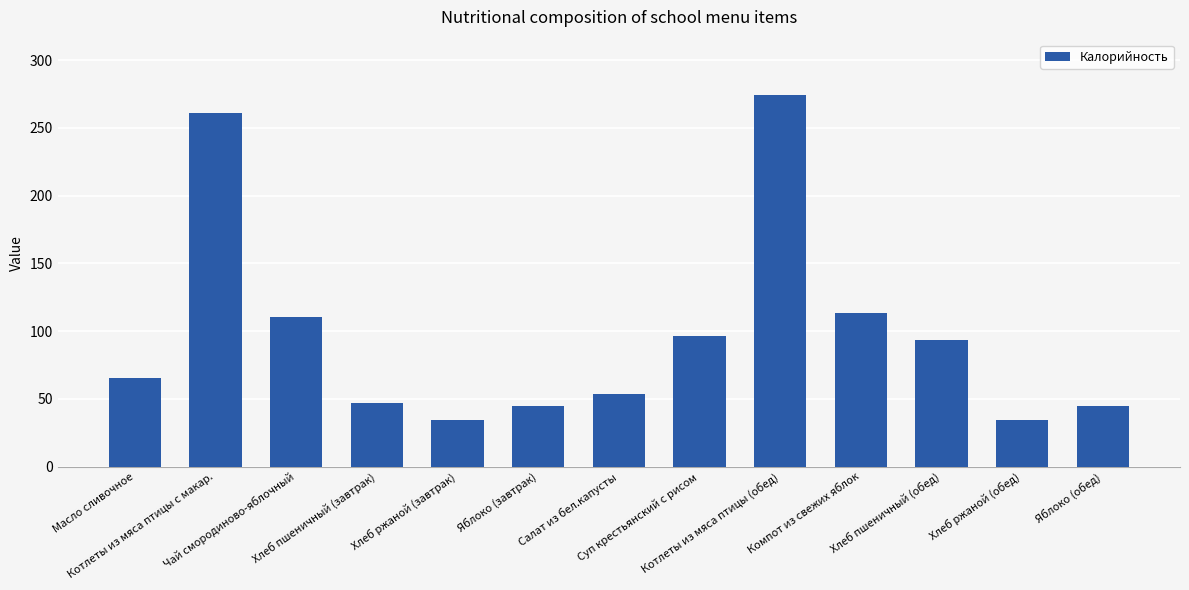

What is the ratio of the value at Хлеб пшеничный (обед) to the value at Чай смородиново-яблочный?

0.8